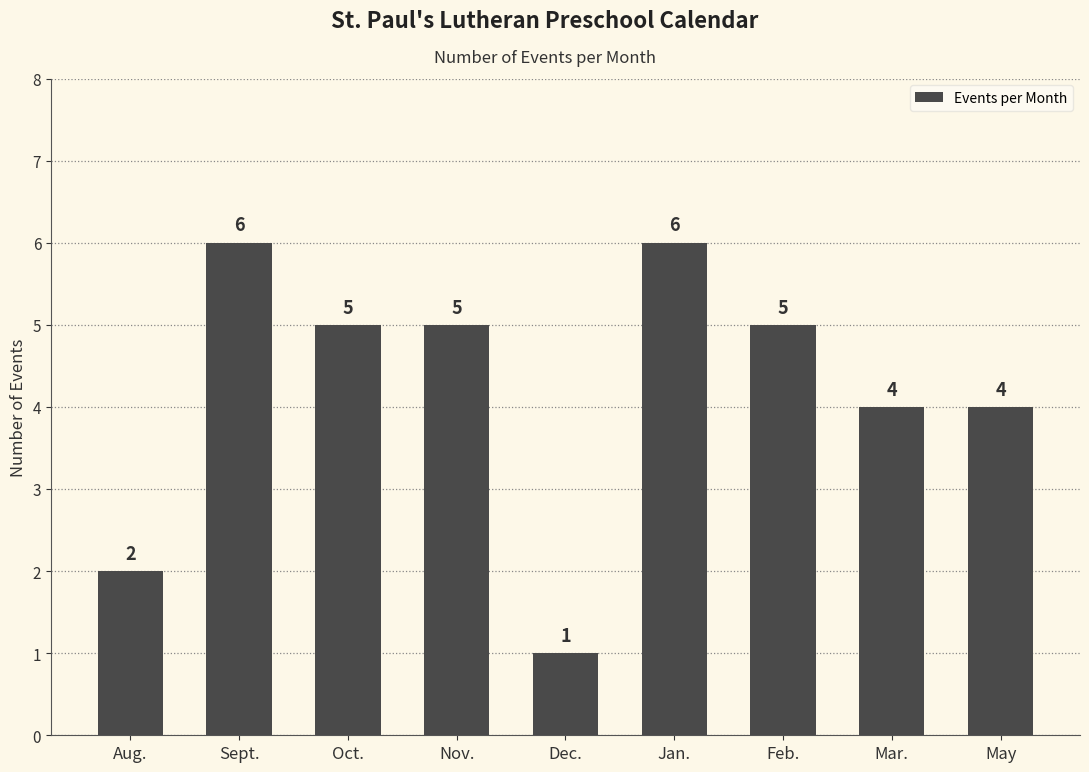

The value at Feb. is 3. True or false?

False